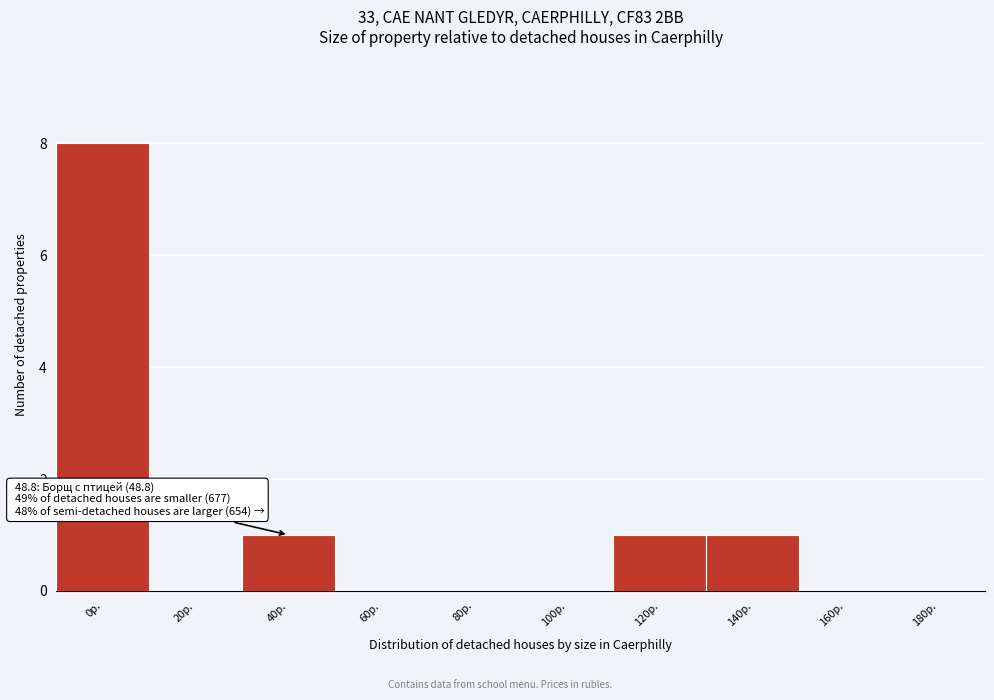

Reading right to left, transcribe all the data shown in this chart.

180р.=0	160р.=0	140р.=1	120р.=1	100р.=0	80р.=0	60р.=0	40р.=1	20р.=0	0р.=8